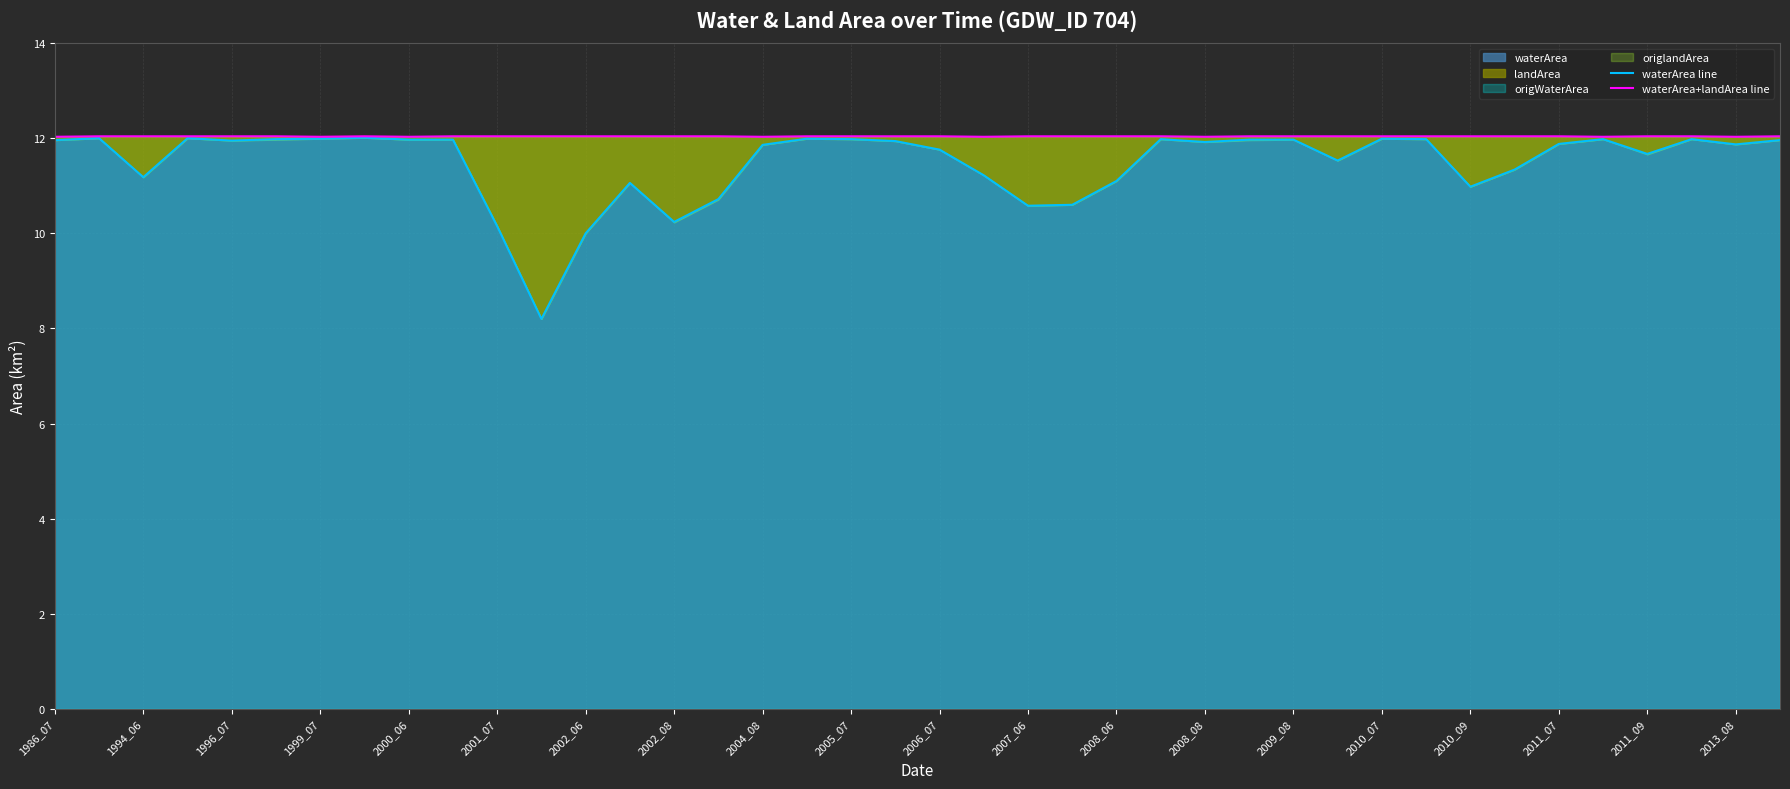

True or false: waterArea line and waterArea+landArea line intersect in this chart.

False